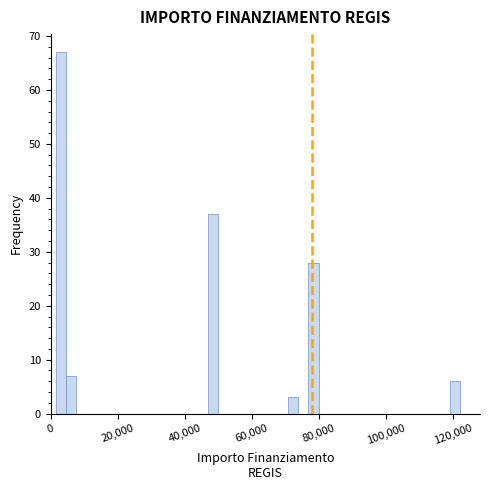

Around what value on the x-axis is the tallest bar? Give the approximate position of its centre, as read against the axis.

4000